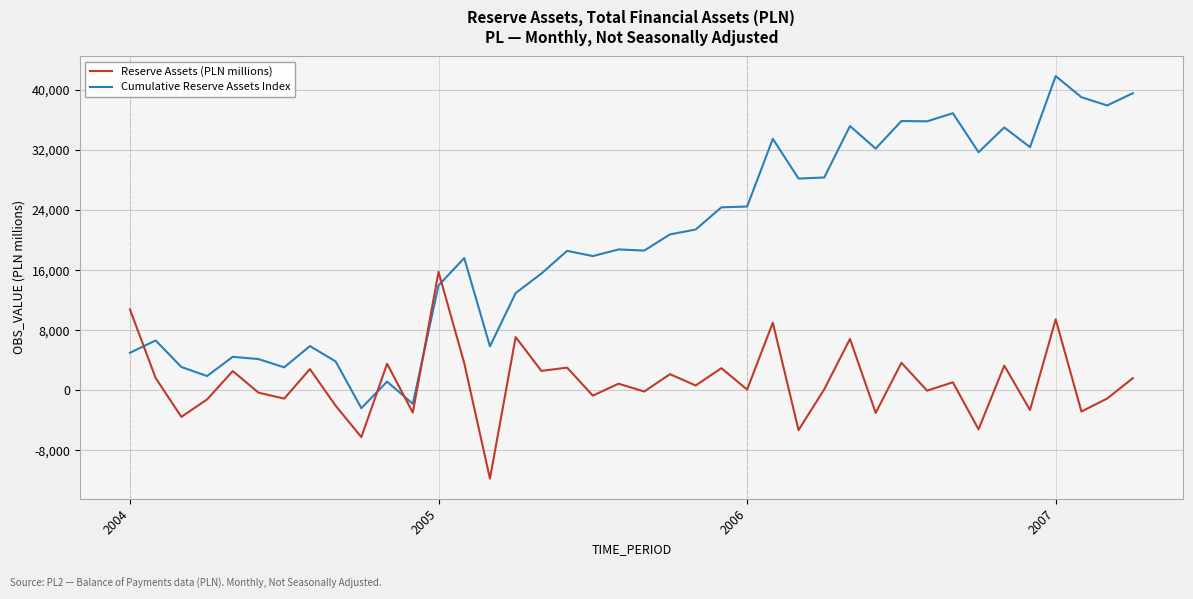

After their last crossing, which series has the higher values: Cumulative Reserve Assets Index or Reserve Assets (PLN millions)?

Cumulative Reserve Assets Index